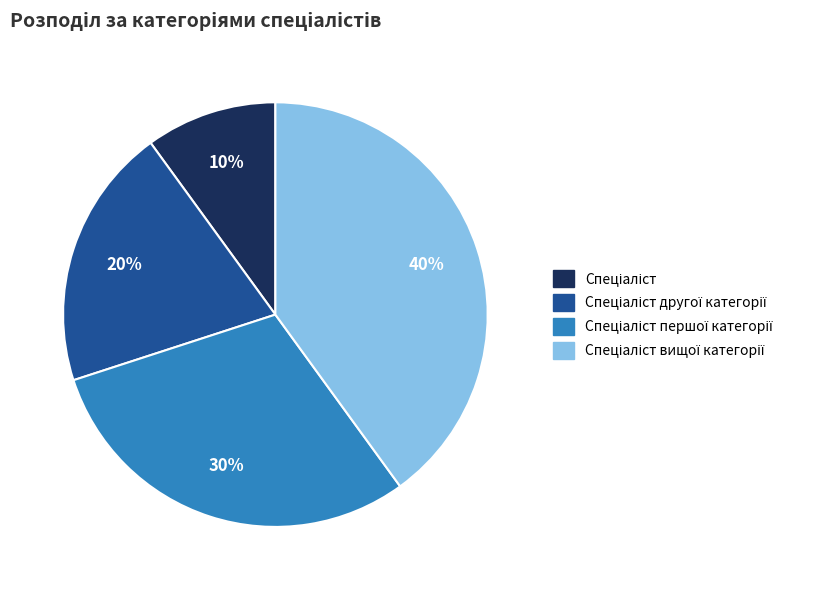

To the nearest percent, what is the average slice percentage?

25%